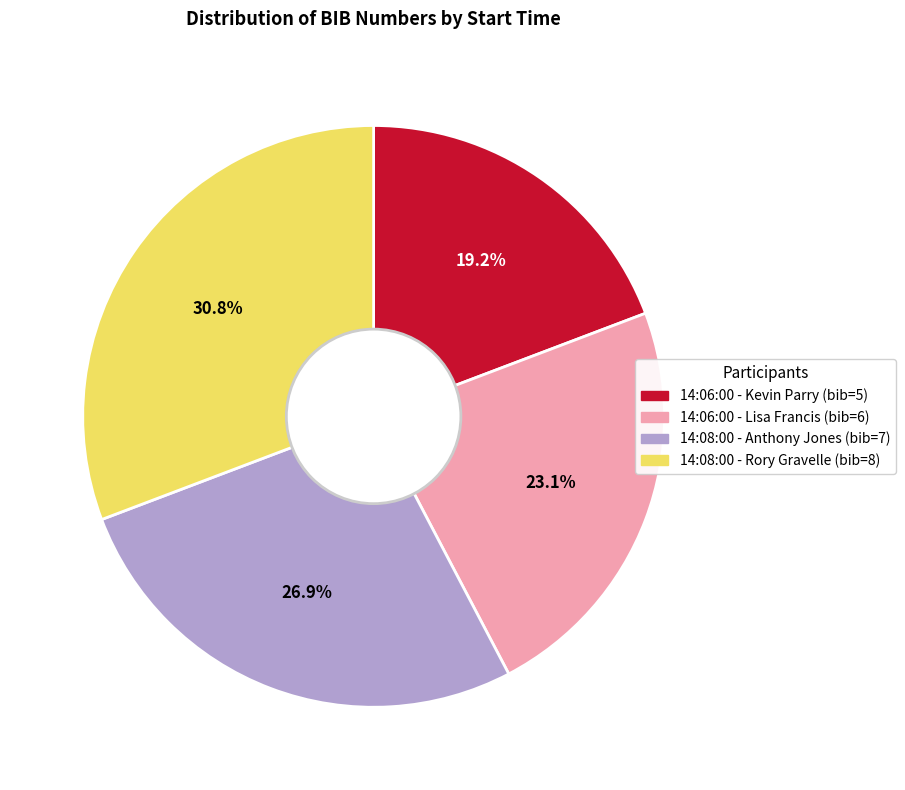

Which category has the biggest portion of the pie?

14:08:00 - Rory Gravelle